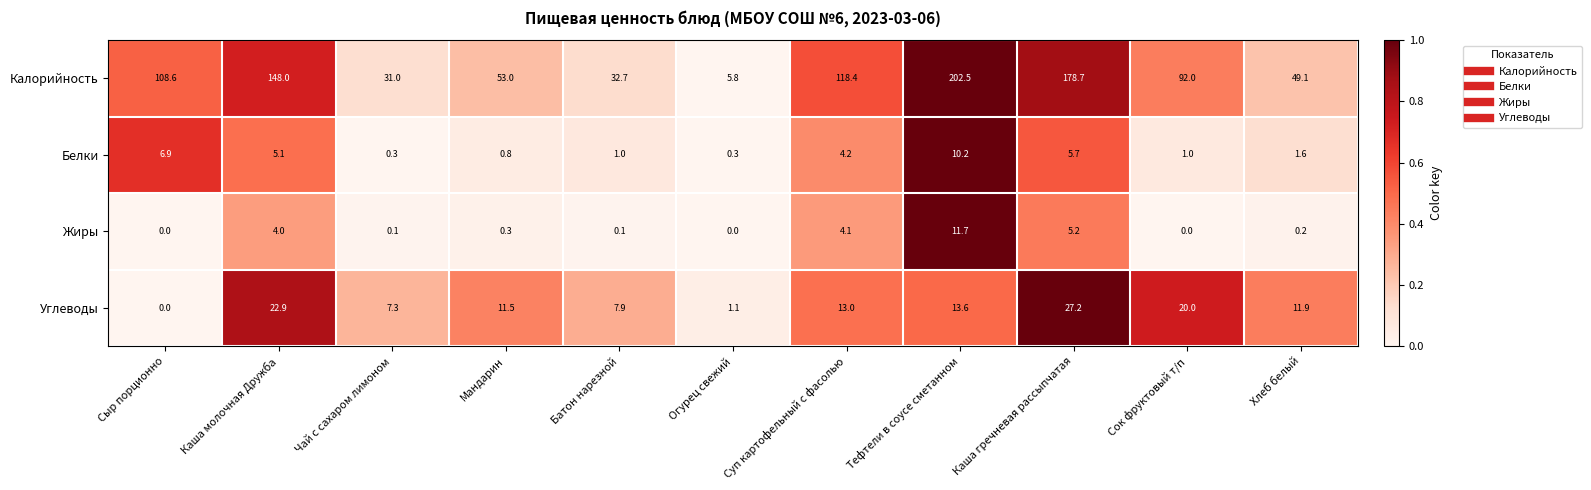

Between Сыр порционно and Каша молочная Дружба, which series saw the biggest shift?

Калорийность